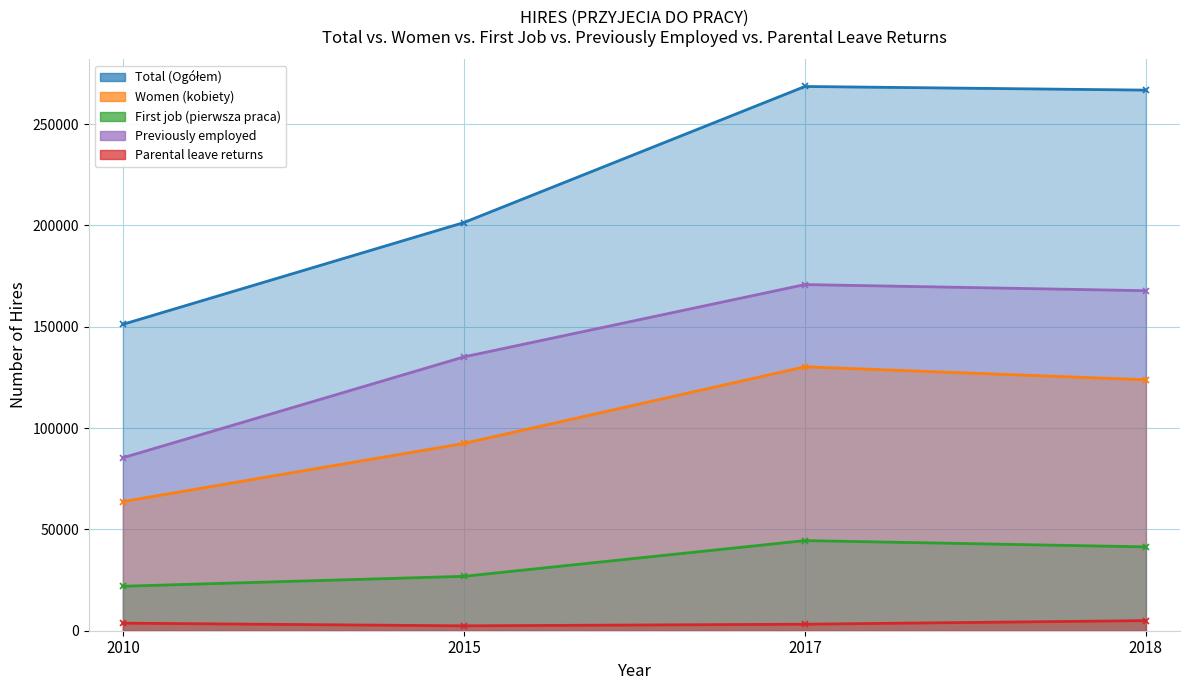

At which category does the chart reach its minimum across all series?

2015